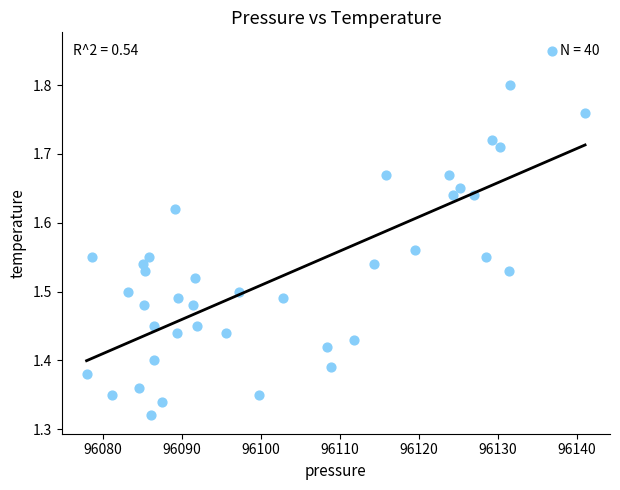

What is the range of X values (max minus min)?

63.1